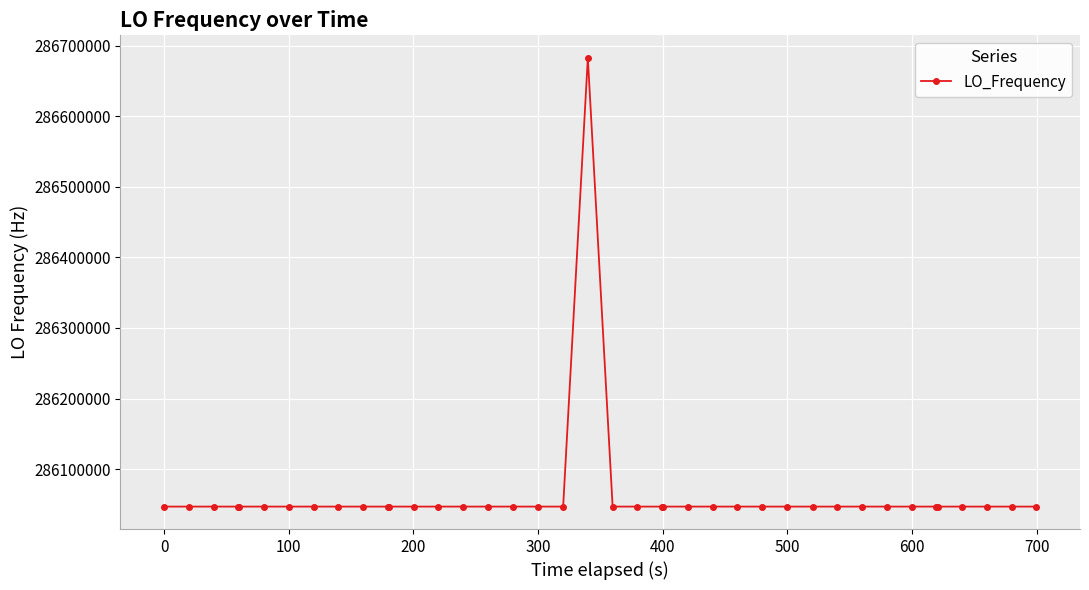

True or false: there are more than 0 points higher than both neighbors.

True